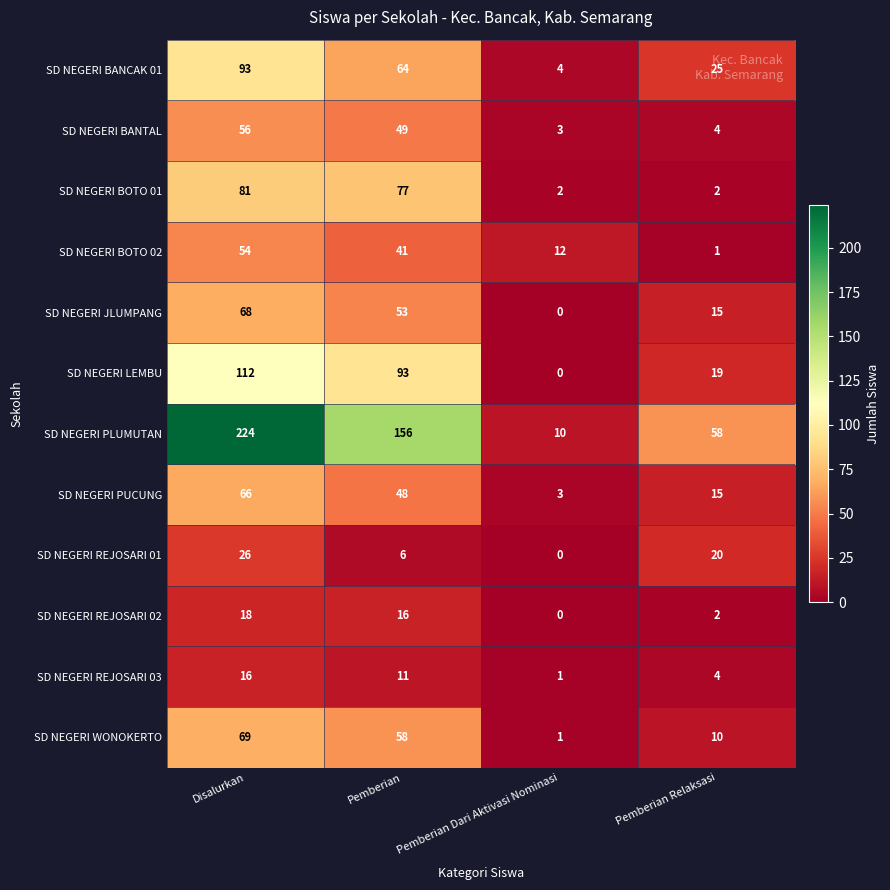

At which label does SD NEGERI REJOSARI 03 first exceed 11?

Disalurkan